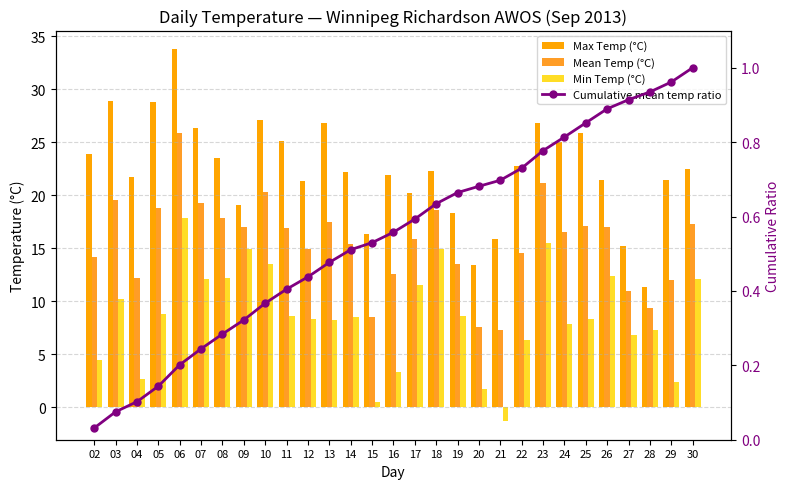

Which series changed the most between 22 and 25?

Max Temp (°C)